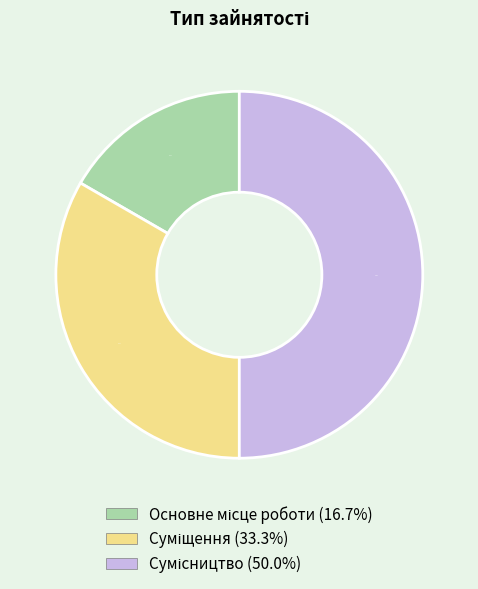

How many segments does this pie chart have?

3